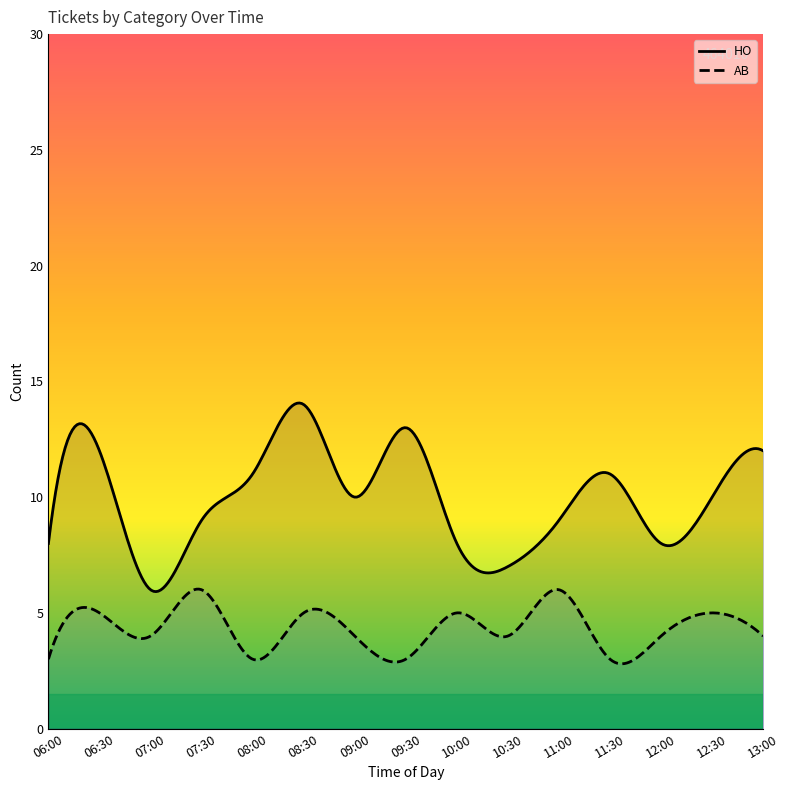

What is the sum of the AB values at 13:00 and 12:00?

8